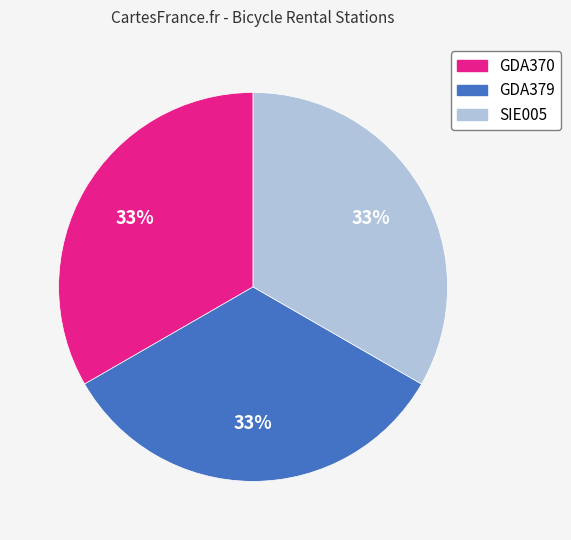

Does SIE005 account for over 50% of the chart?

No